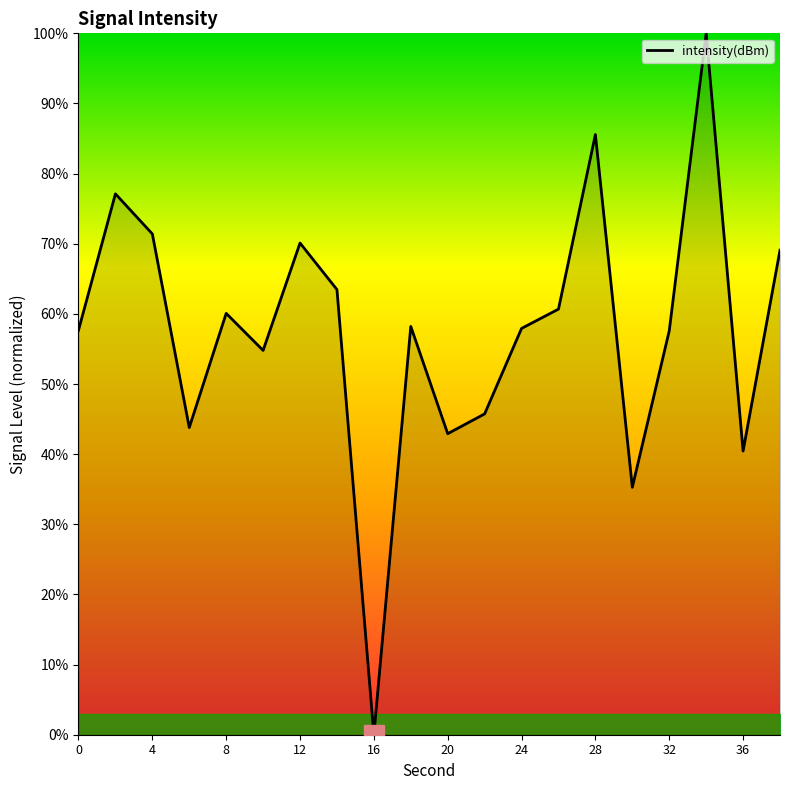

How many interior local peaks (higher than both neighbors) does the data have?

6